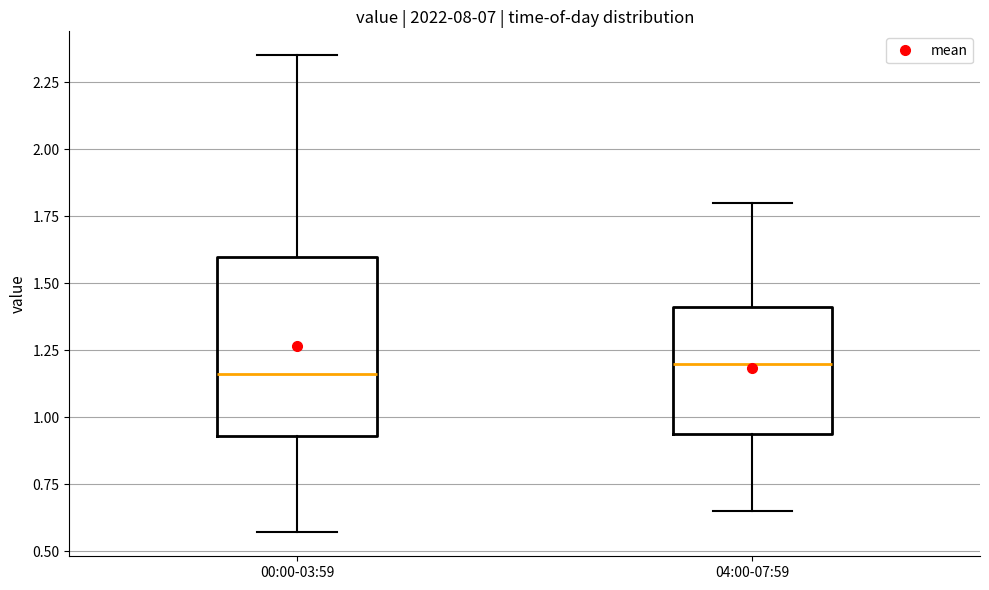

Reading left to right, read every box against the y-axis: the position of its median line, the range the box covers, and the ends of its whiskers. The values are not printed on the chart, so give them approximately, as read against the axis.

00:00-03:59: median 1.15, box 0.95 to 1.60, whiskers 0.55 to 2.35
04:00-07:59: median 1.20, box 0.95 to 1.40, whiskers 0.65 to 1.80